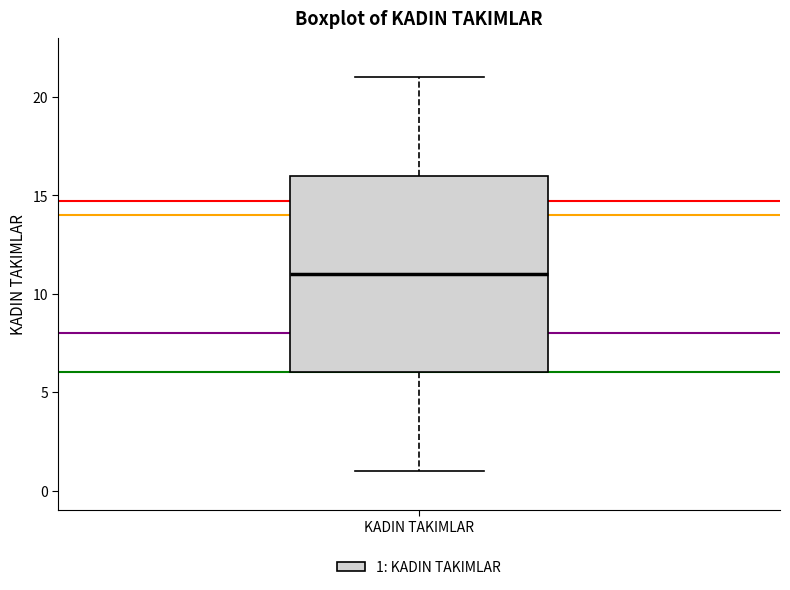

Where does the median line of the box for KADIN TAKIMLAR sit on the y-axis? The values are not printed on the chart, so give them approximately, as read against the axis.

11